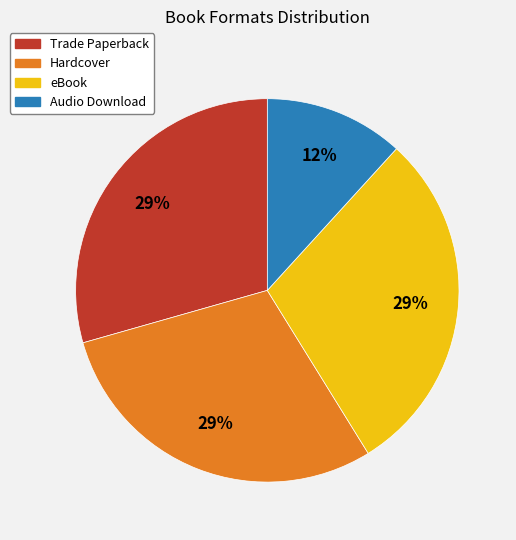

Is the sum of Trade Paperback and Audio Download greater than half?

No